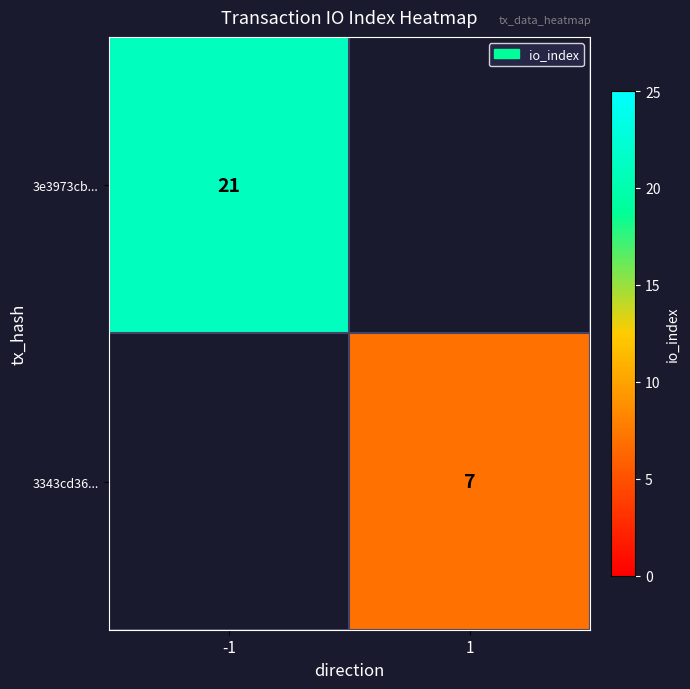

Is it true that 3e3973cb... equals 29 at -1?

False